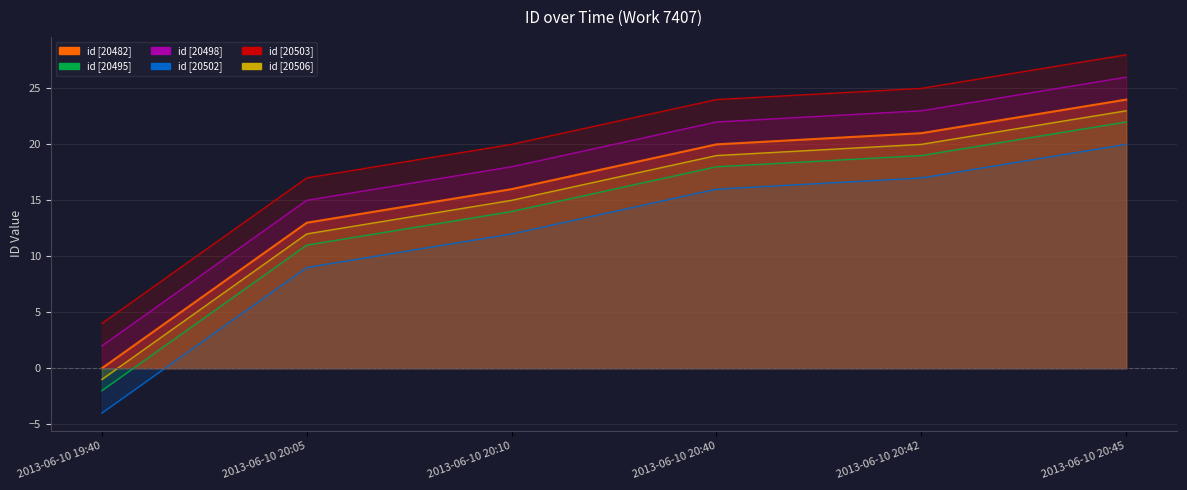

Rank the categories by value from highest to lowest.

2013-06-10 20:45, 2013-06-10 20:42, 2013-06-10 20:40, 2013-06-10 20:10, 2013-06-10 20:05, 2013-06-10 19:40